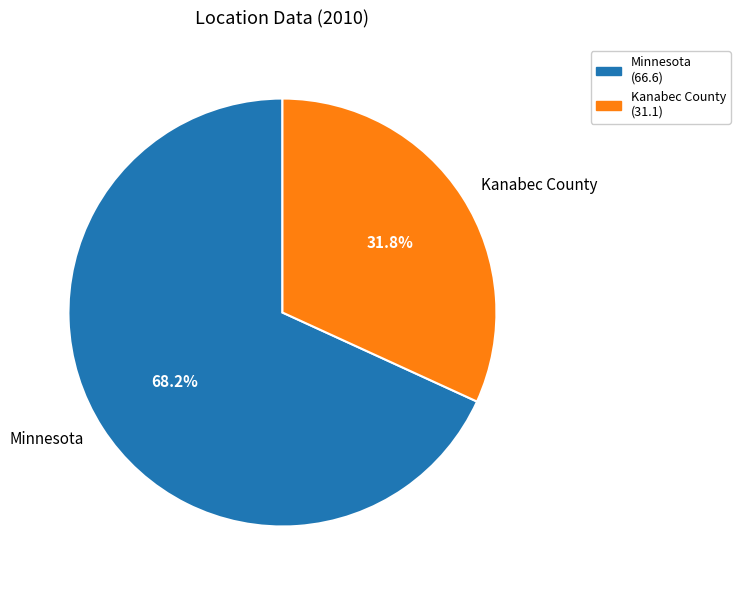

How many segments does this pie chart have?

2